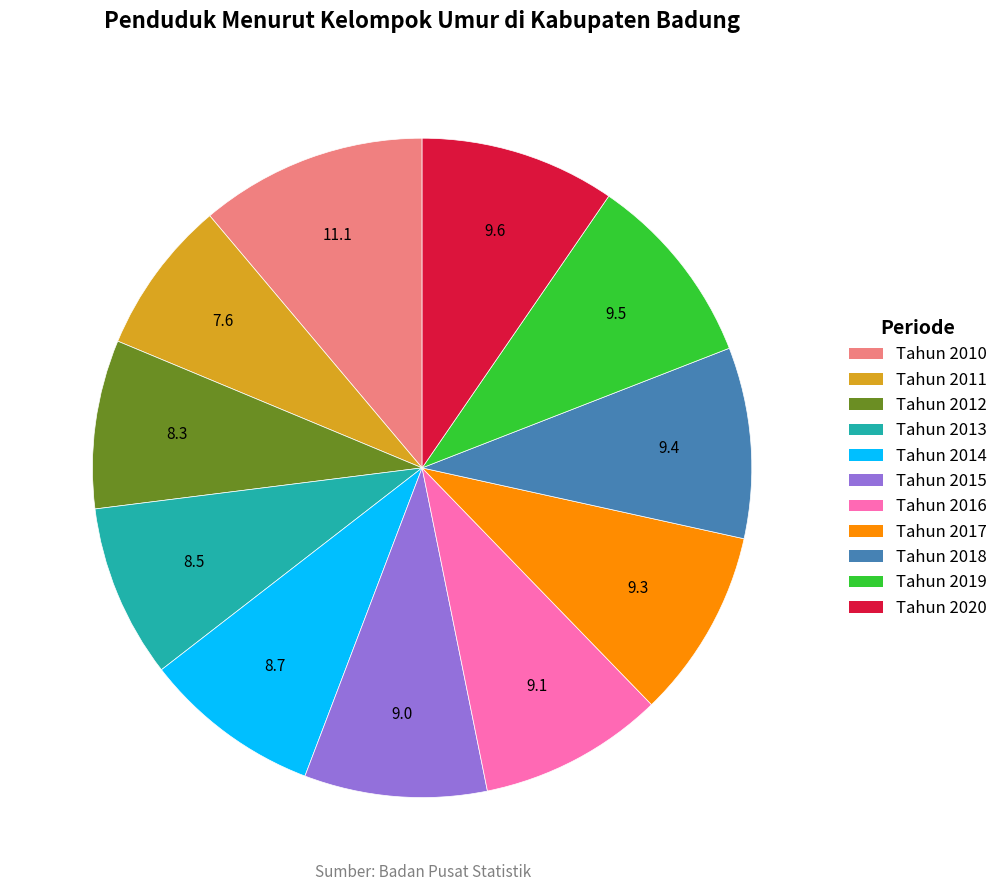

True or false: Tahun 2012 accounts for 8% of the total.

True